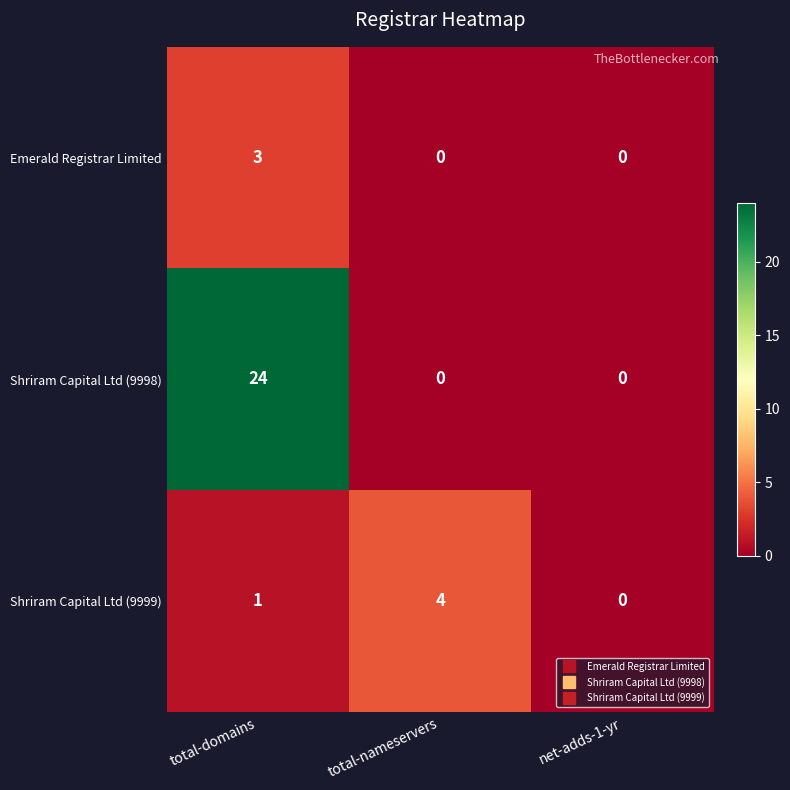

At which label is Shriram Capital Ltd (9999) closest to 2?

total-domains